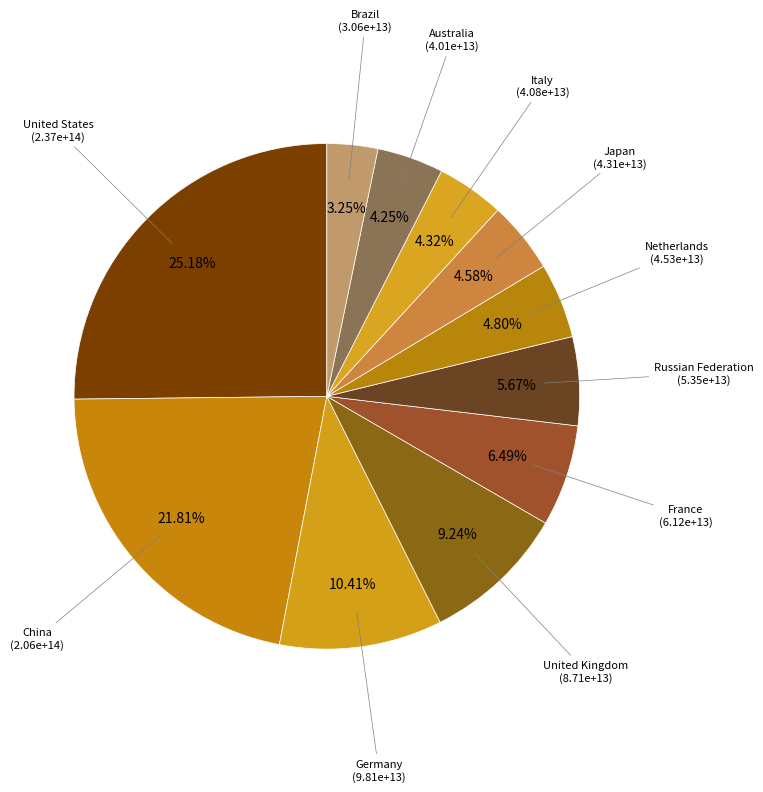

How many slices are in this pie chart?

11